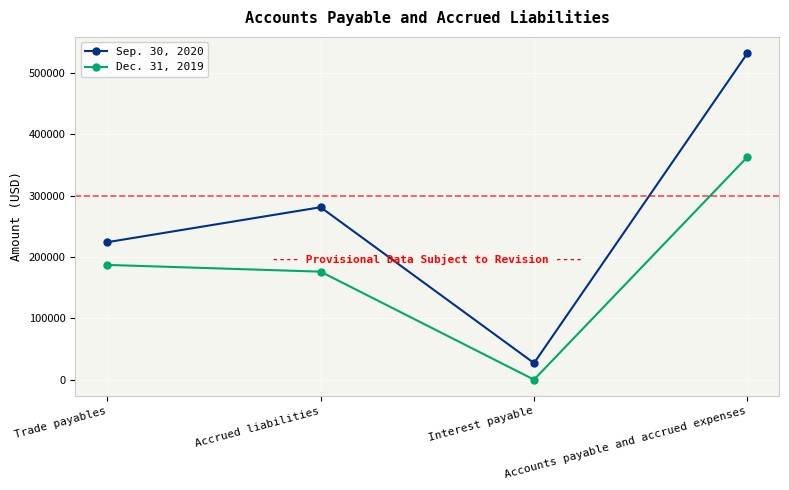

Rank the series by their maximum value, from lowest to highest.

Dec. 31, 2019, Sep. 30, 2020